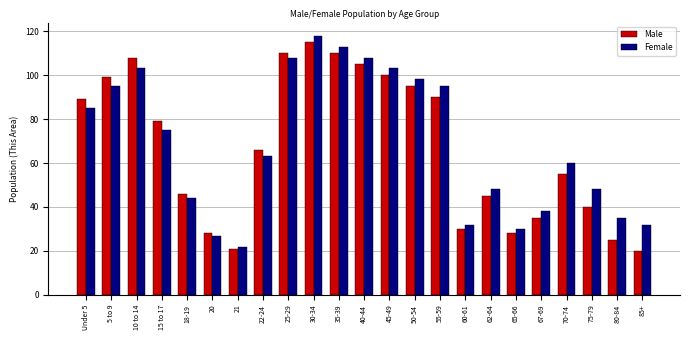

At which category is the sum across all series the highest?

30-34